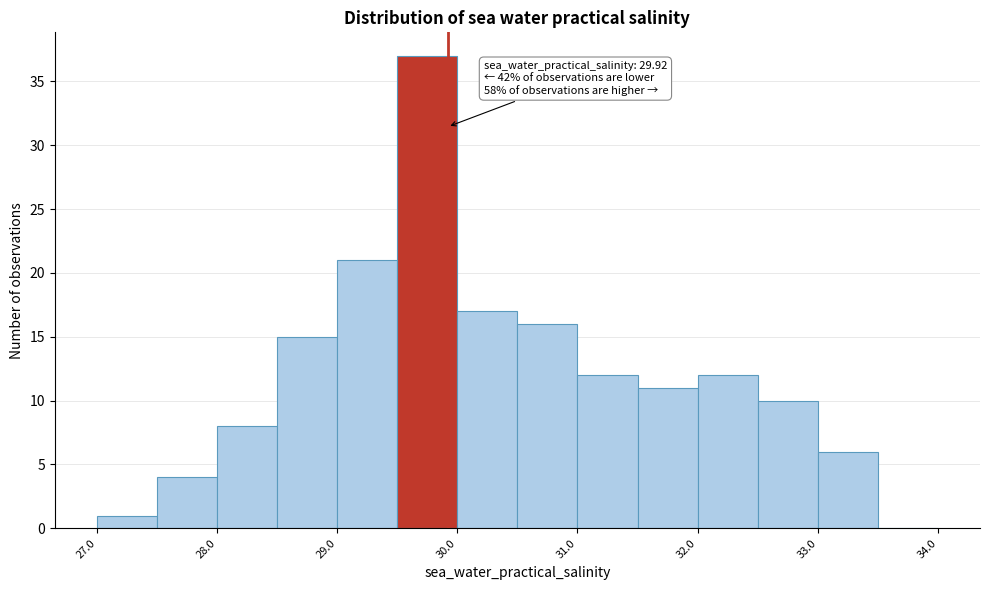

Over which range of the x-axis is the bar tallest?

29.5 to 30.0